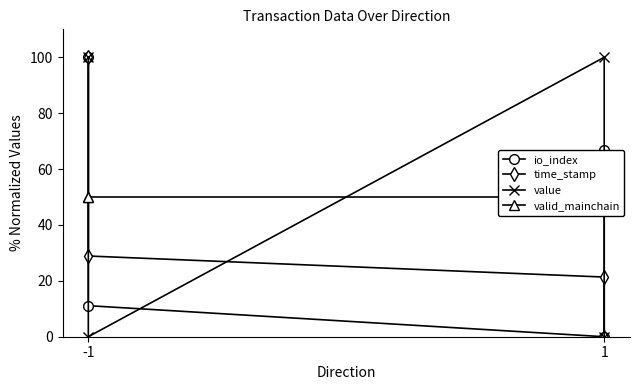

True or false: valid_mainchain has more than 2 interior local peaks.

False